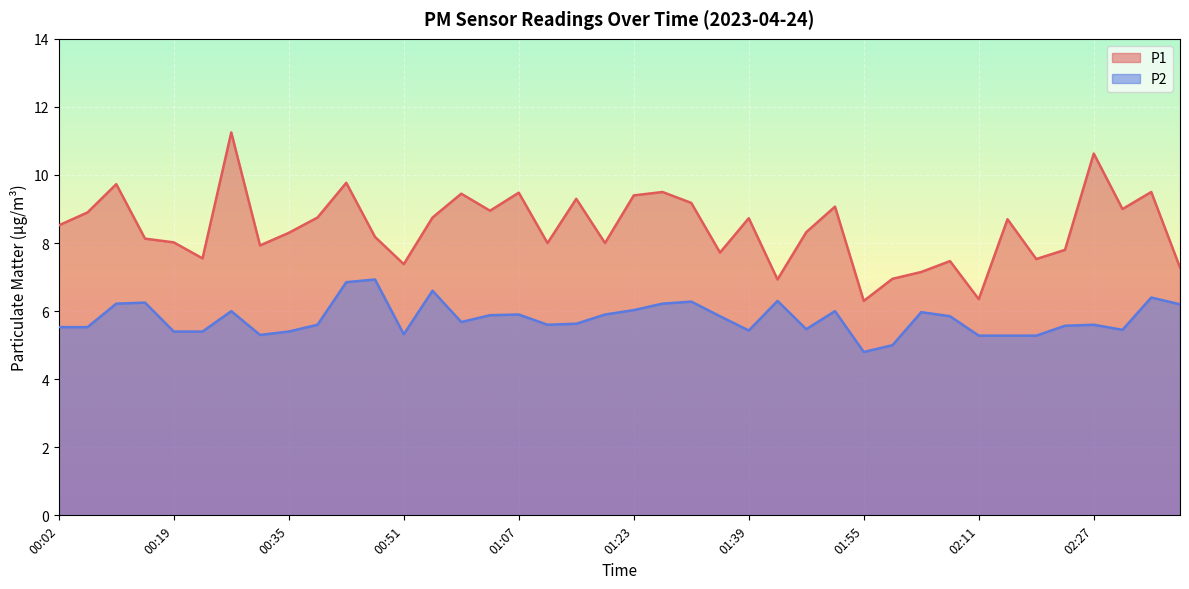

Which series has the widest spread of values?

P1